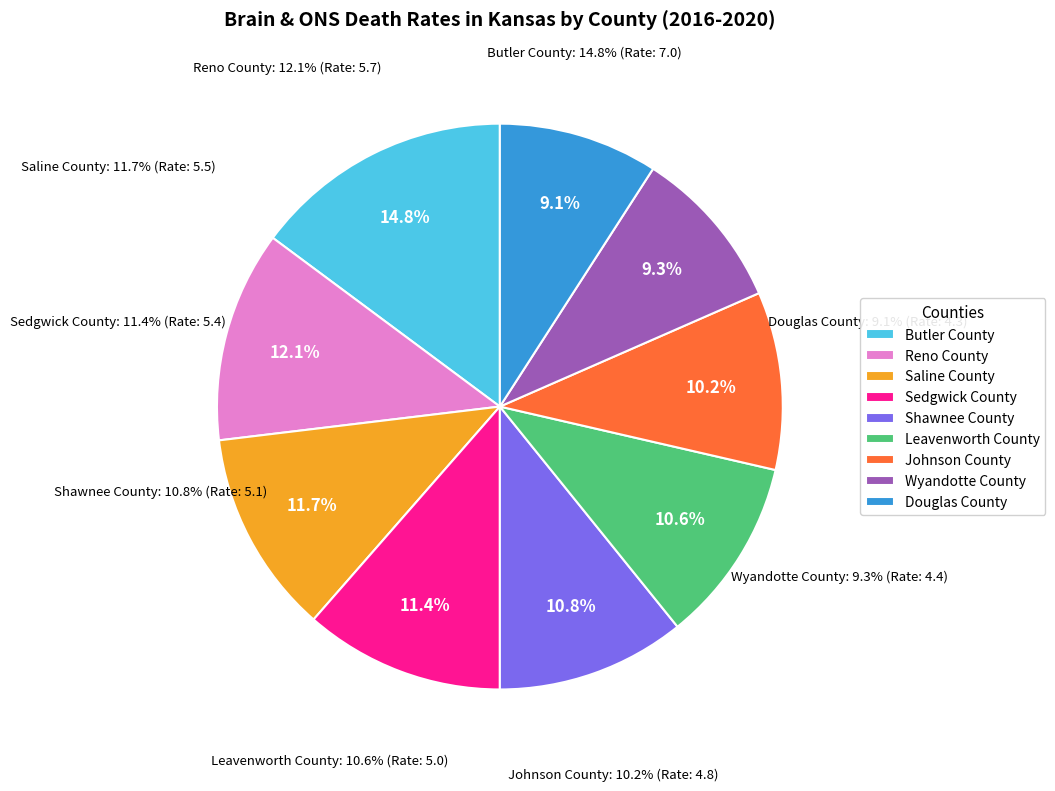

What percentage do Reno County and Saline County together represent?

23.7%